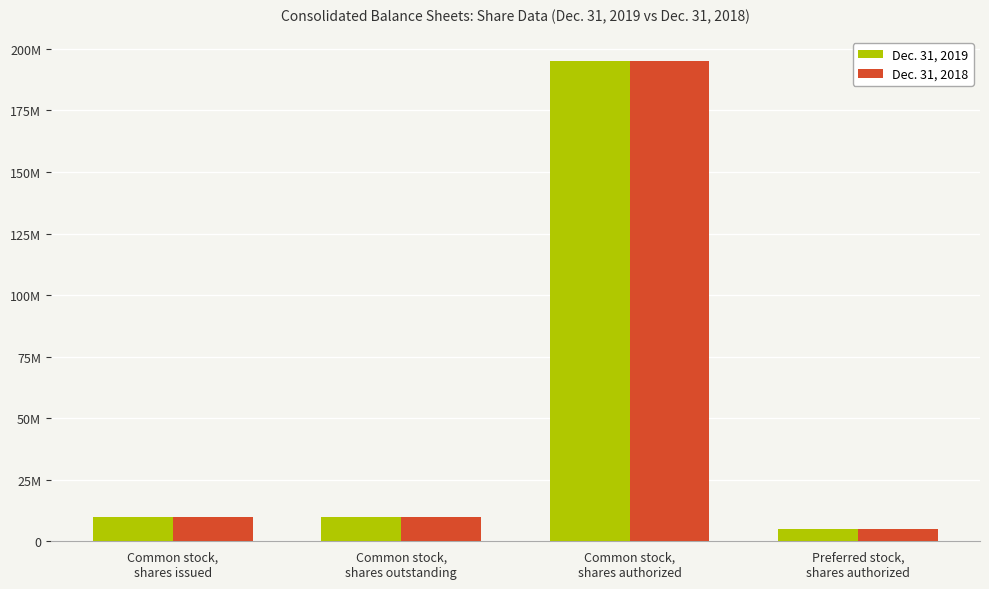

Between Preferred stock,
shares authorized and Common stock,
shares outstanding, which is larger?

Common stock,
shares outstanding